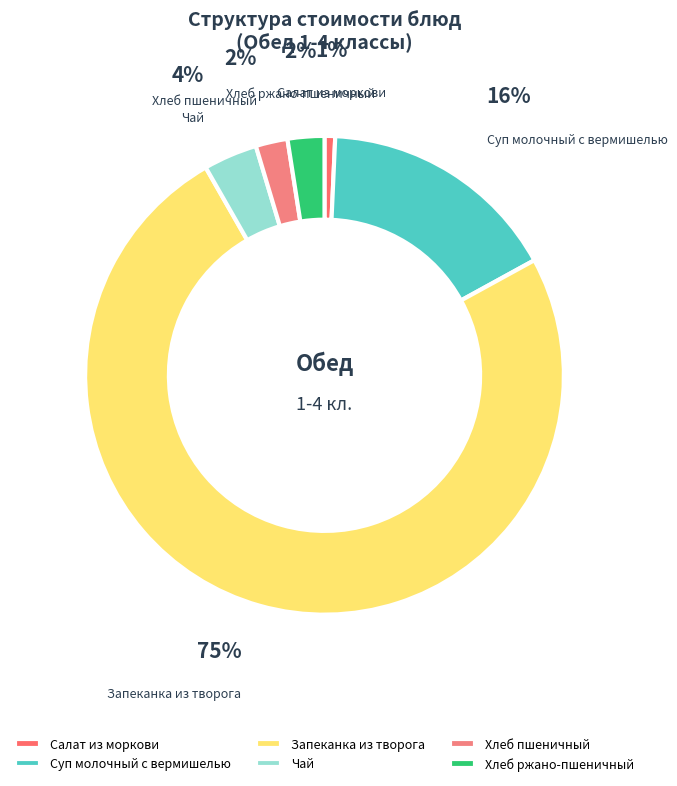

Between Суп молочный с вермишелью and Запеканка из творога, which is larger?

Запеканка из творога